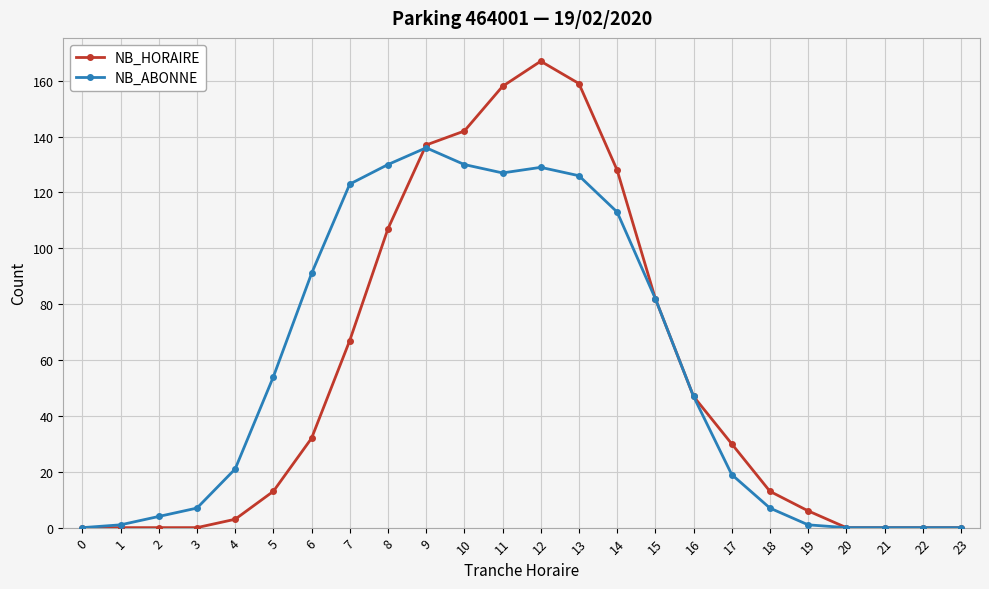

At which category is the sum across all series the highest?

12